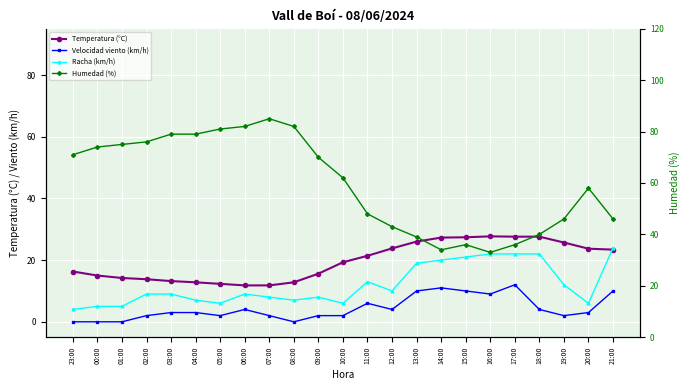

What are all the series names shown in the legend?

Temperatura (°C), Velocidad viento (km/h), Racha (km/h), Humedad (%)